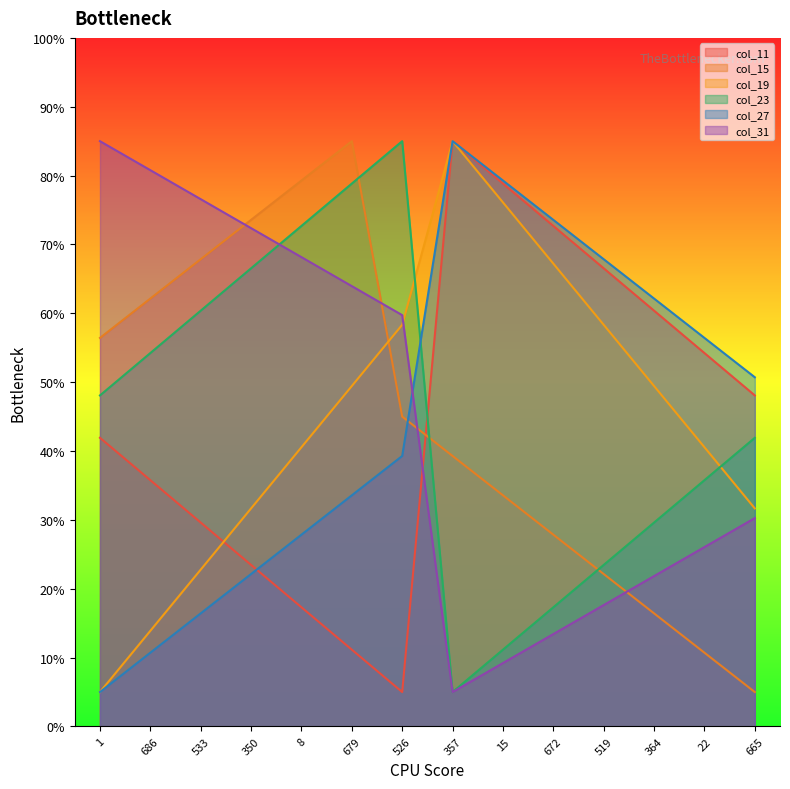

Where is the first local maximum for col_23?

526